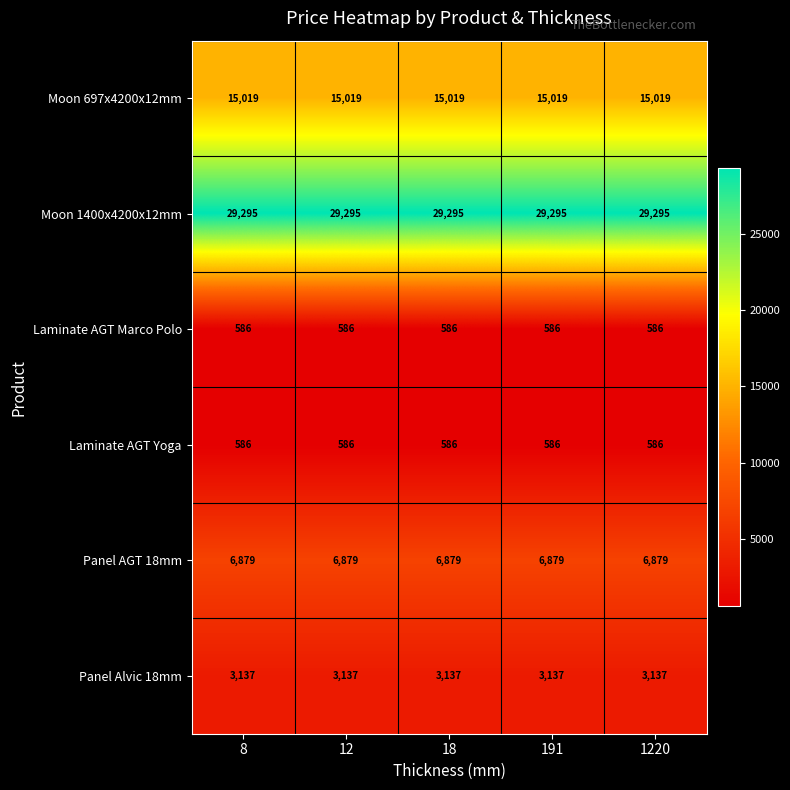

At how many categories does at least one series exceed 13490?

5